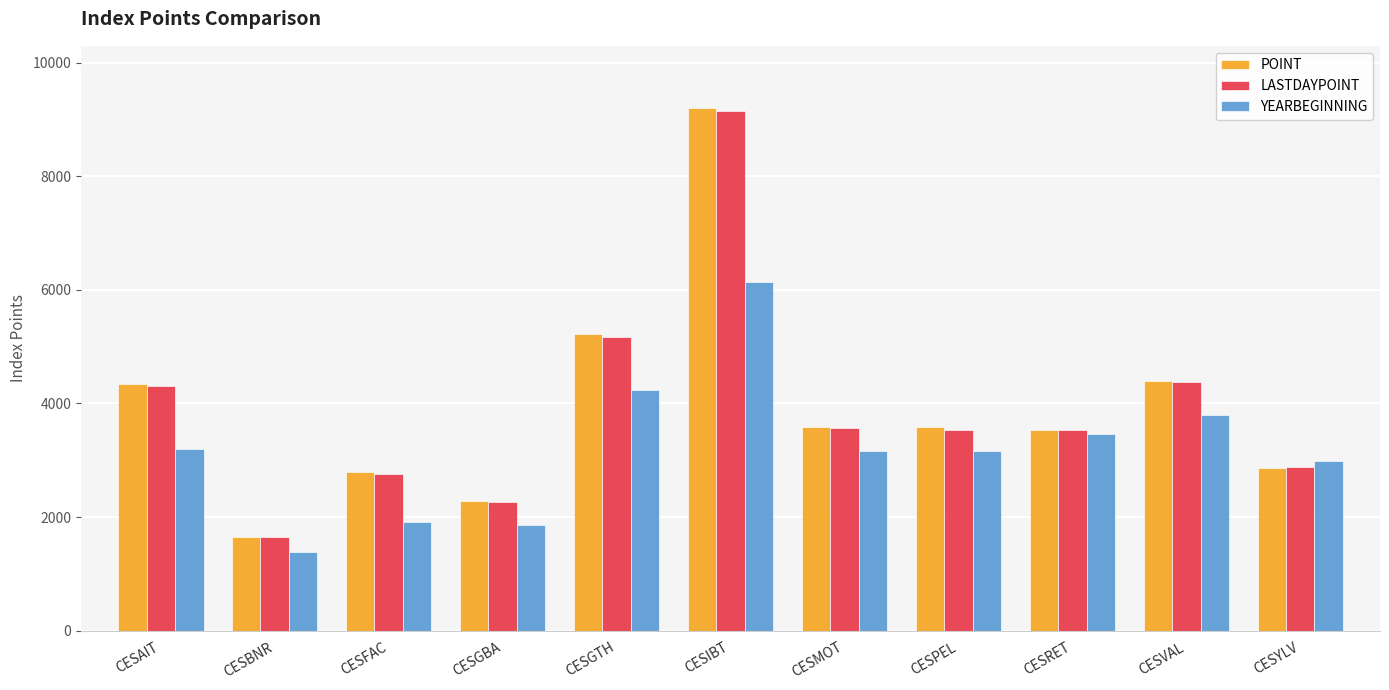

Count the number of data series in this chart.

3